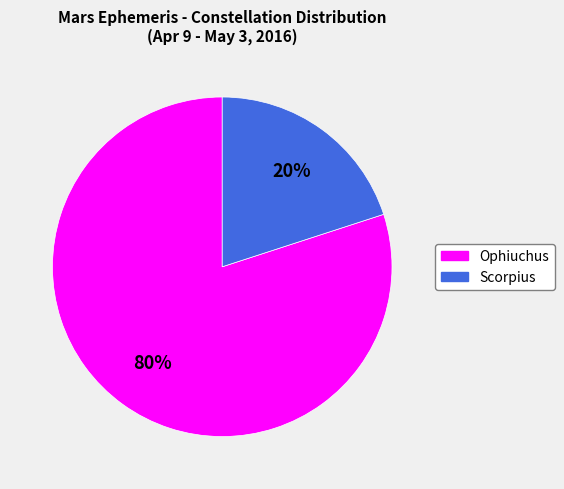

Which has a higher value, Scorpius or Ophiuchus?

Ophiuchus